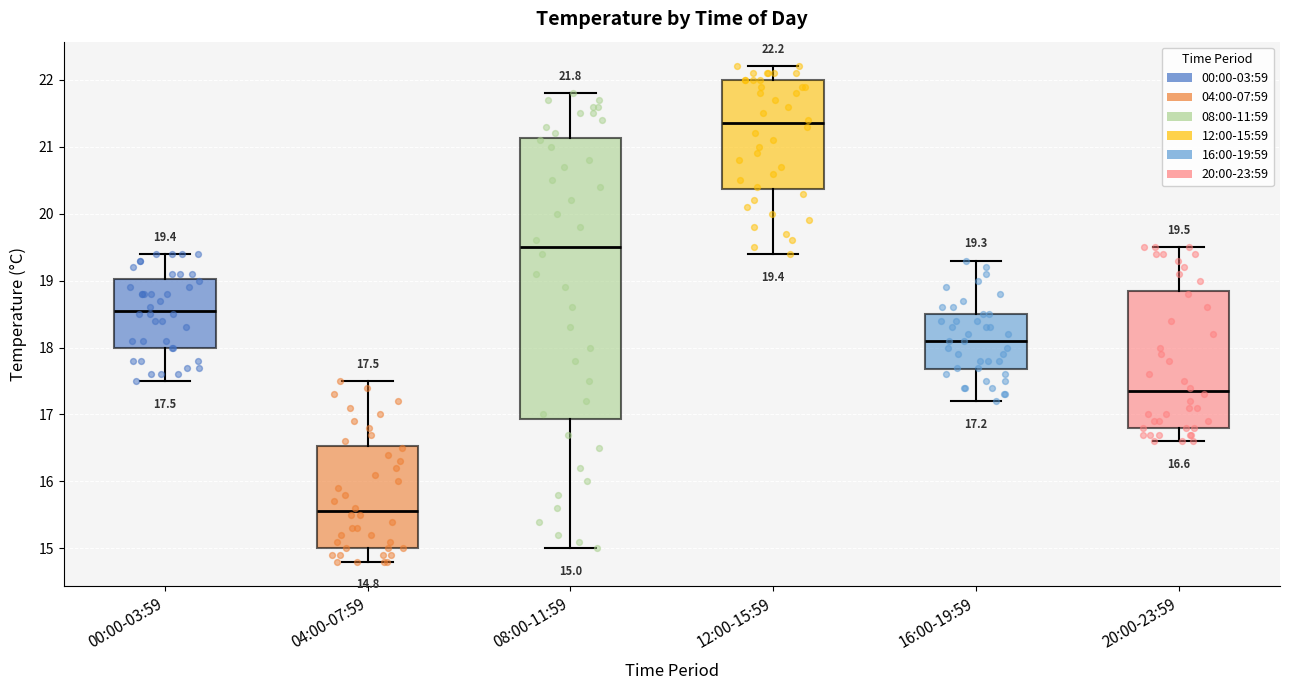

Which box's median line is the highest?

12:00-15:59